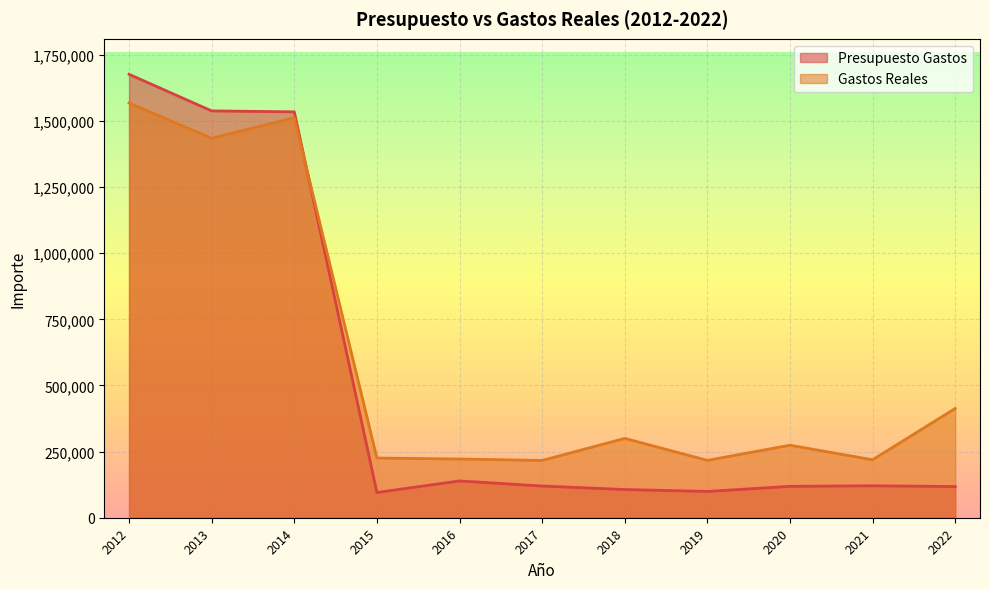

Which series has the largest total across all categories?

Gastos Reales